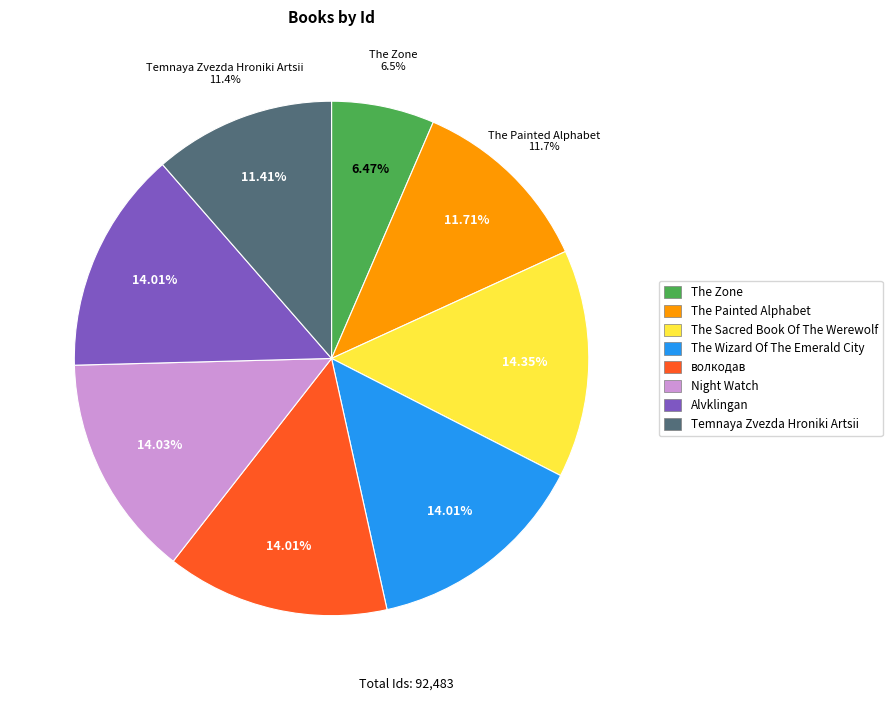

How many segments does this pie chart have?

8